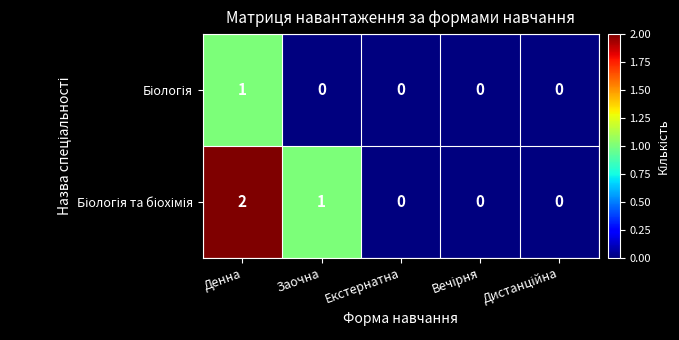

Which category has the highest value across all series?

Денна